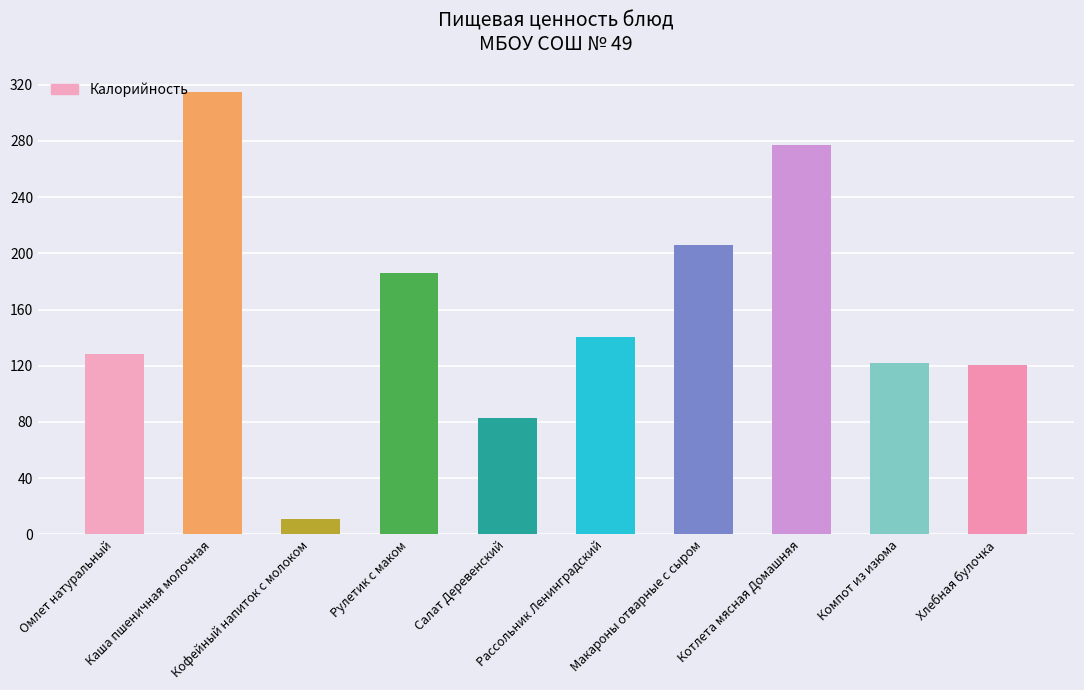

What is the difference between the maximum and minimum values?

304.4